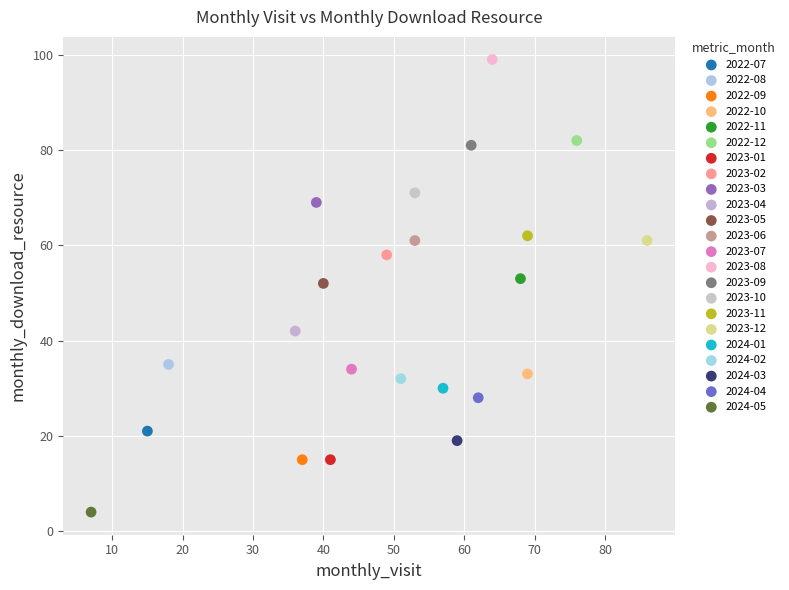

What are all the series names shown in the legend?

2022-07, 2022-08, 2022-09, 2022-10, 2022-11, 2022-12, 2023-01, 2023-02, 2023-03, 2023-04, 2023-05, 2023-06, 2023-07, 2023-08, 2023-09, 2023-10, 2023-11, 2023-12, 2024-01, 2024-02, 2024-03, 2024-04, 2024-05